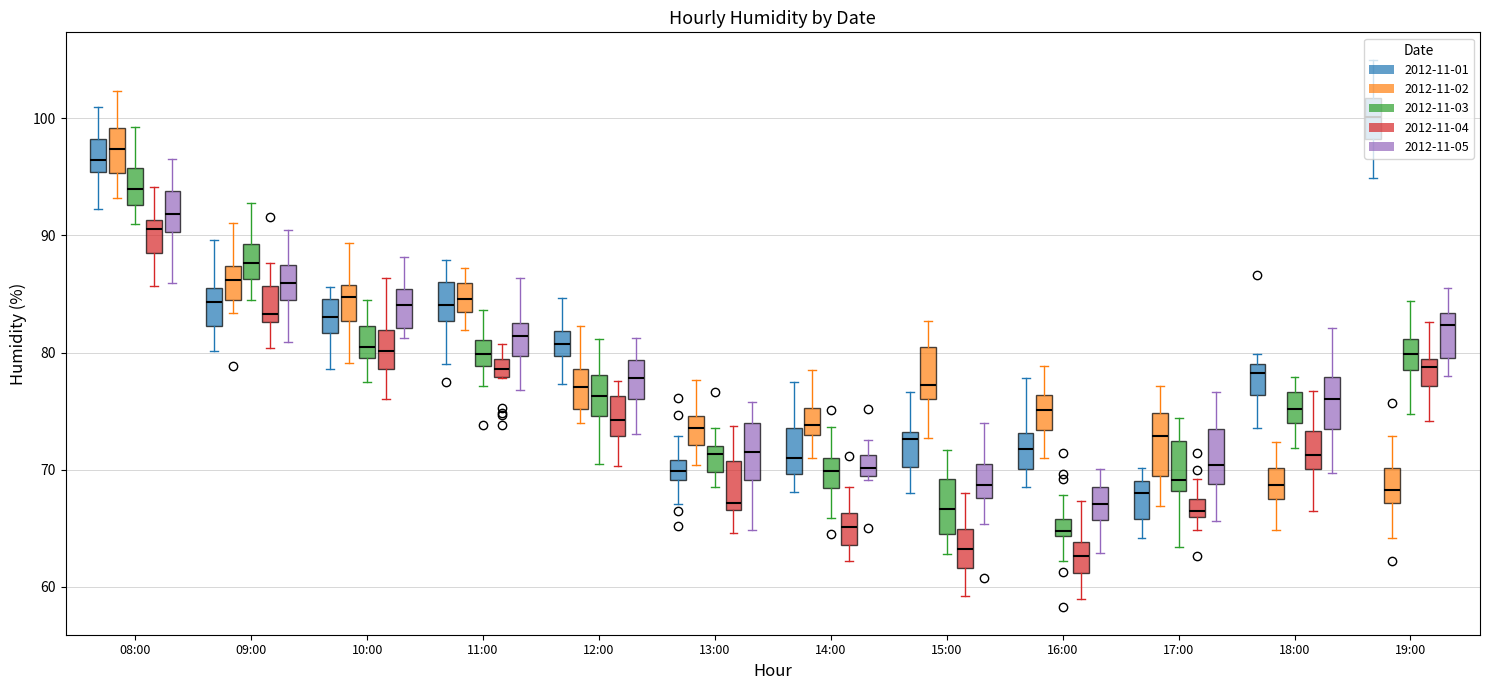

Rank the series by their maximum value, from highest to lowest.

2012-11-01, 2012-11-02, 2012-11-03, 2012-11-05, 2012-11-04